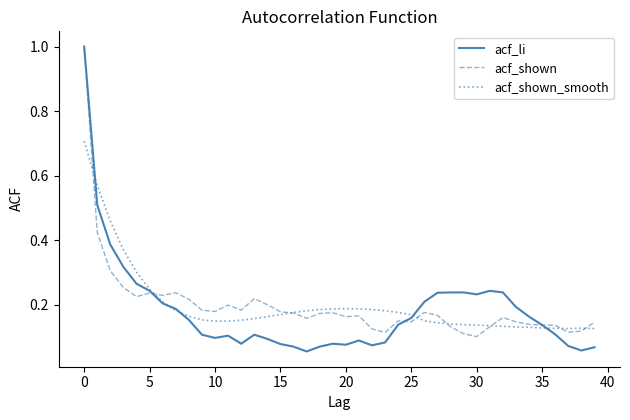

What is the greatest value displayed?

1.0